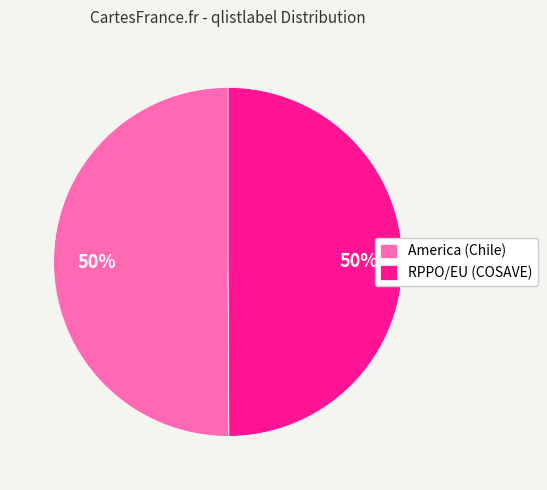

To the nearest percent, what is the combined percentage of America (Chile) and RPPO/EU (COSAVE)?

100%